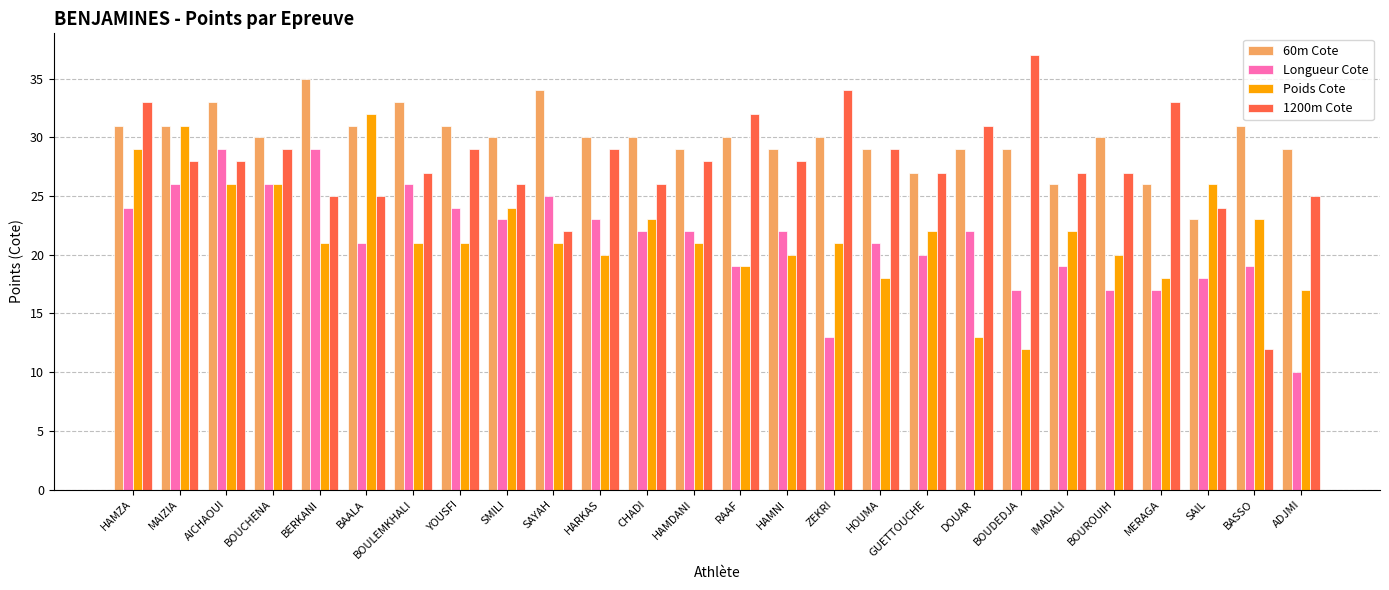

Reading left to right, transcribe all the data shown in this chart.

60m Cote: 31	31	33	30	35	31	33	31	30	34	30	30	29	30	29	30	29	27	29	29	26	30	26	23	31	29
Longueur Cote: 24	26	29	26	29	21	26	24	23	25	23	22	22	19	22	13	21	20	22	17	19	17	17	18	19	10
Poids Cote: 29	31	26	26	21	32	21	21	24	21	20	23	21	19	20	21	18	22	13	12	22	20	18	26	23	17
1200m Cote: 33	28	28	29	25	25	27	29	26	22	29	26	28	32	28	34	29	27	31	37	27	27	33	24	12	25